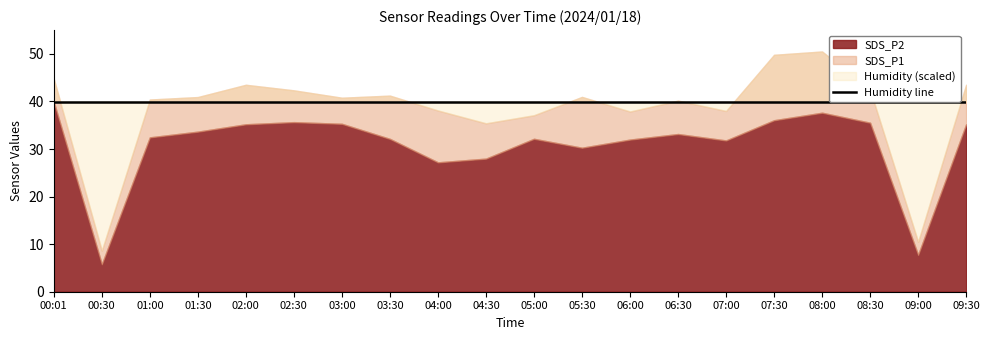

What position from the right is 01:00?

18